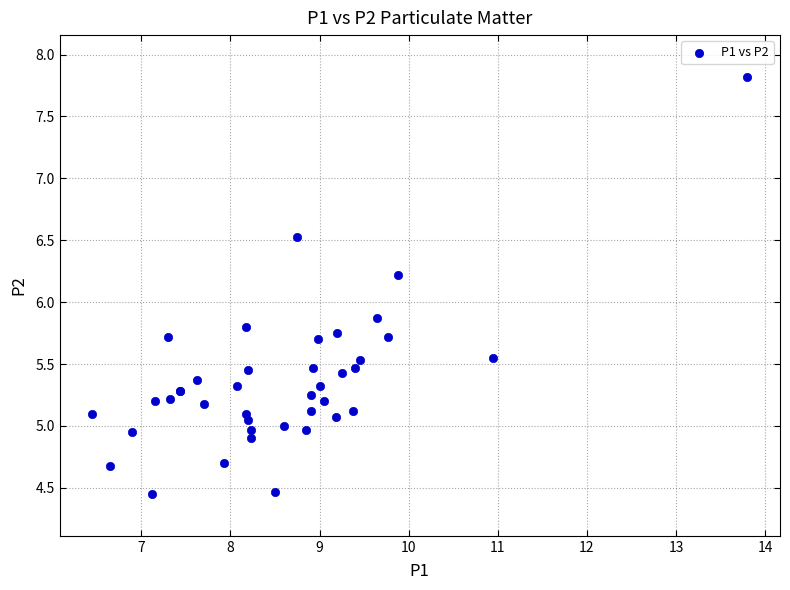

What Y value in the scatter plot is closest to 6?

5.9